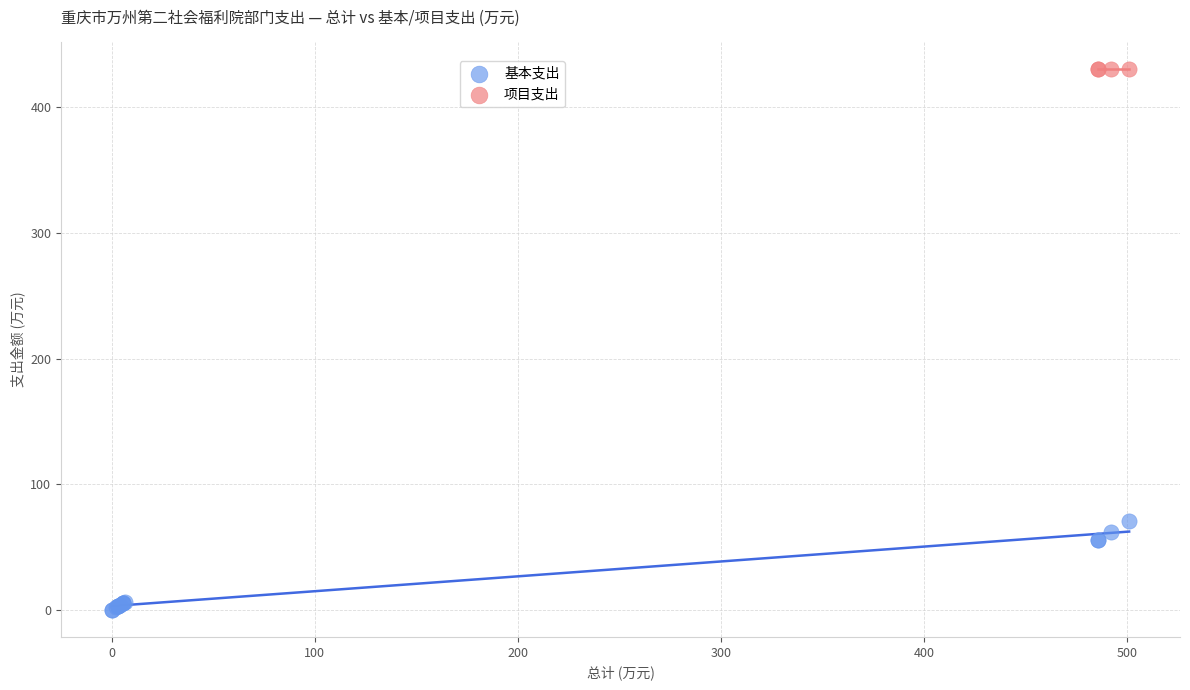

Which series contains the highest Y value?

项目支出